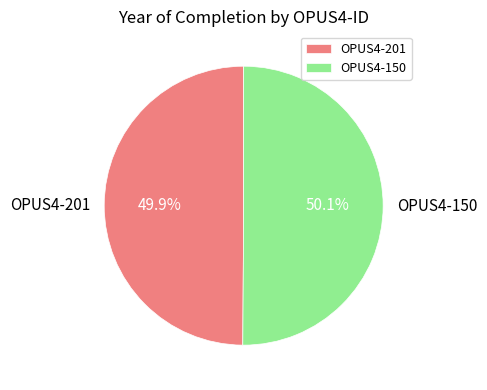

To the nearest percent, what portion does OPUS4-201 represent?

50%